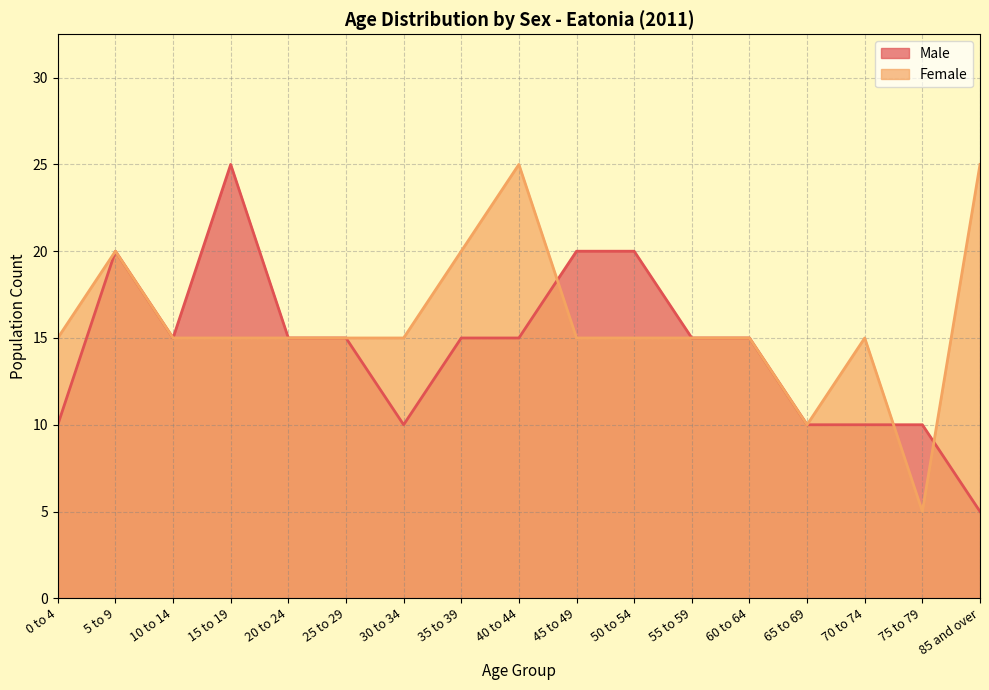

List the series in order of their peak value, lowest first.

Male, Female